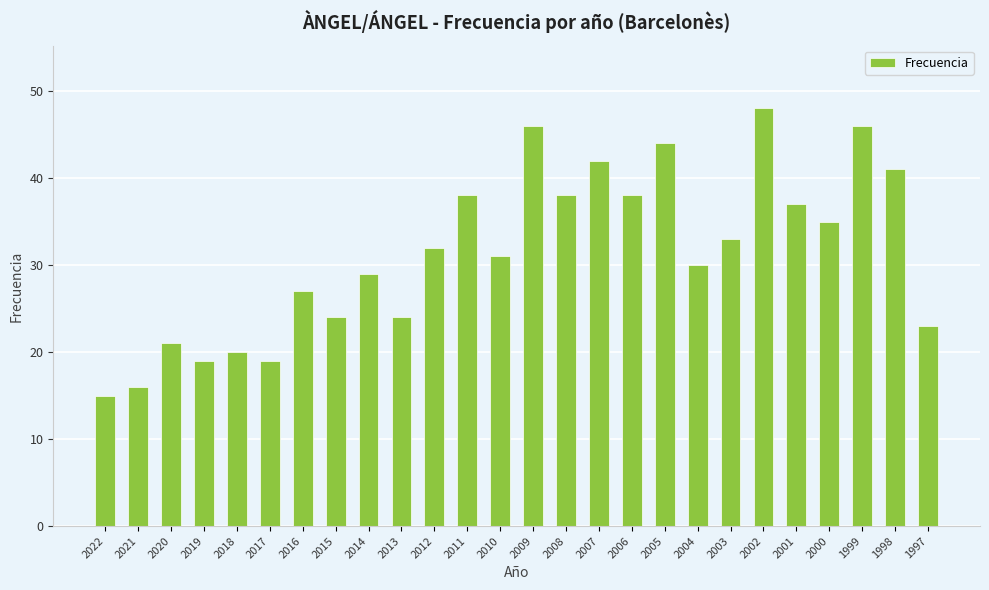

What is the sum of all values?

816